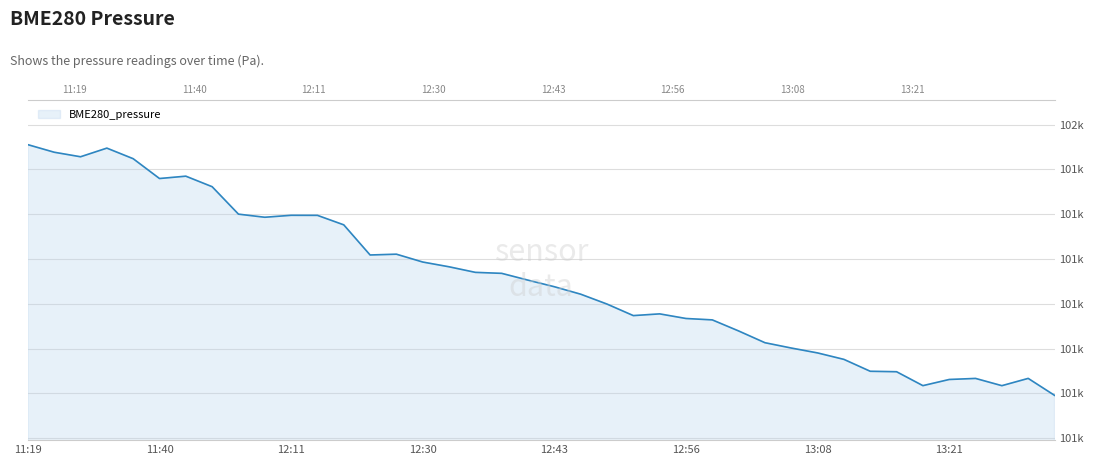

How many categories are shown in the chart?

40